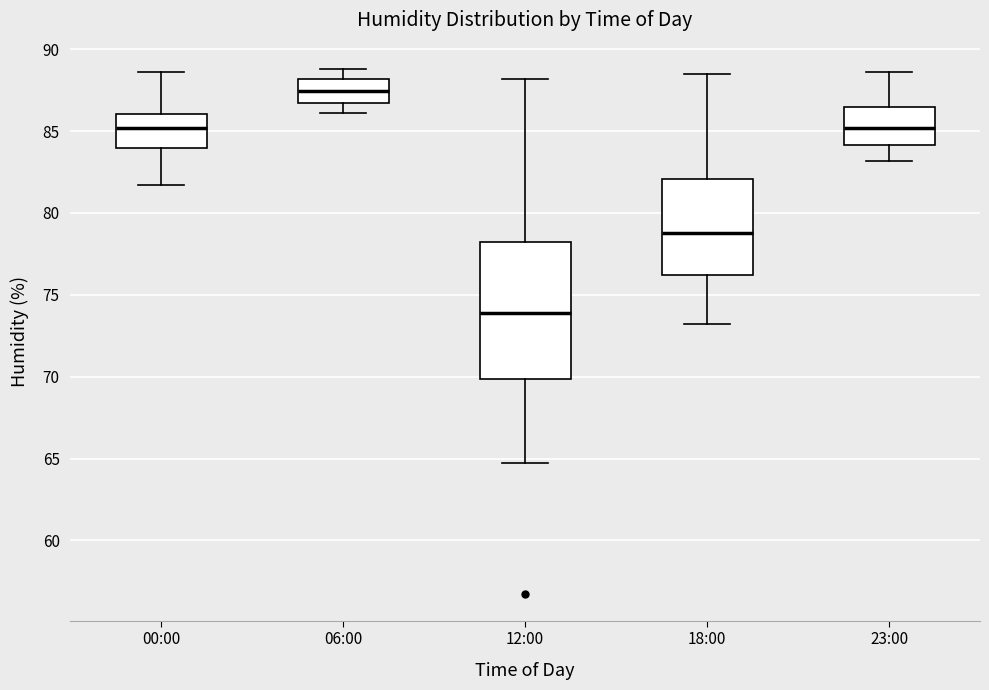

Comparing the boxes themselves (not the whiskers), which one is the tallest?

12:00